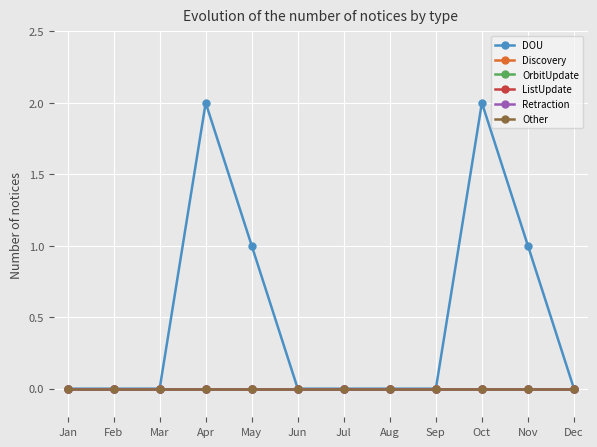

Rank the categories by Retraction value from lowest to highest.

Jan, Feb, Mar, Apr, May, Jun, Jul, Aug, Sep, Oct, Nov, Dec